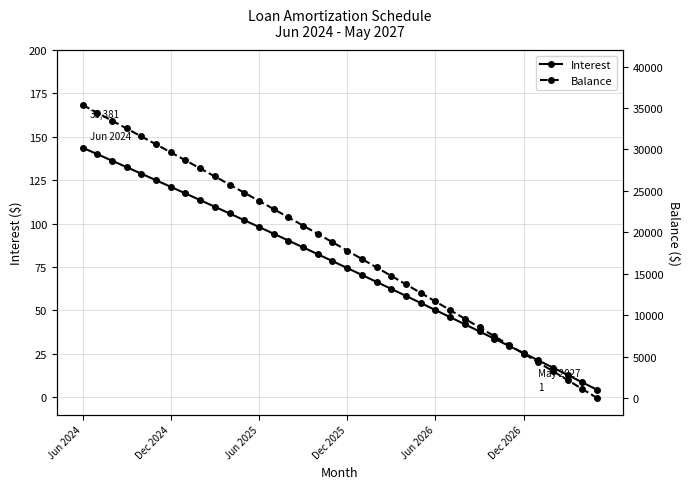

What is the highest value of the Interest series?

143.8